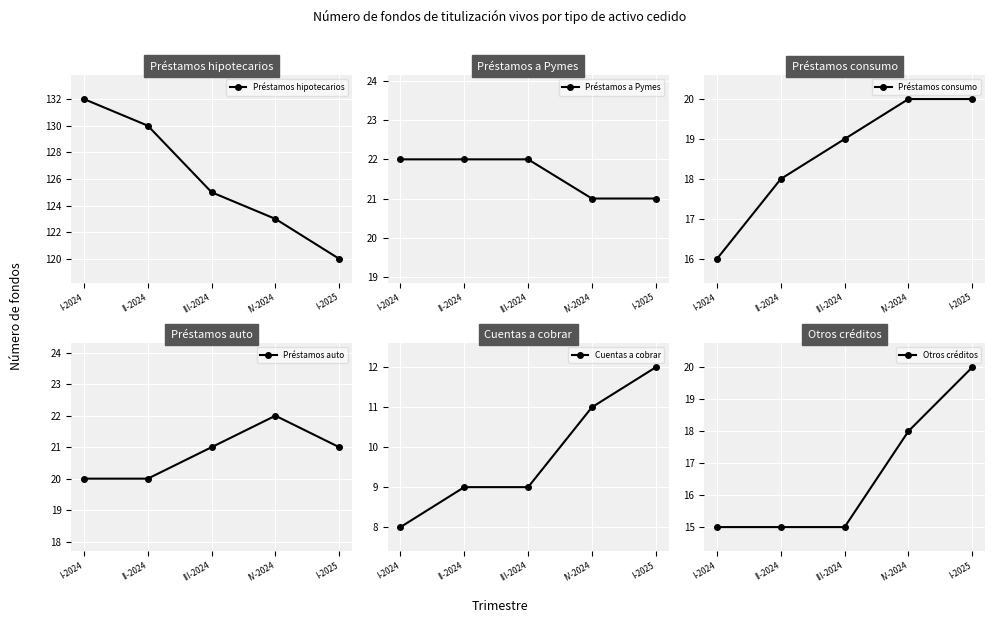

Reading left to right, list all the values displayed in this chart.

Préstamos hipotecarios: I-2024=132	II-2024=130	III-2024=125	IV-2024=123	I-2025=120
Préstamos a Pymes: I-2024=22	II-2024=22	III-2024=22	IV-2024=21	I-2025=21
Préstamos consumo: I-2024=16	II-2024=18	III-2024=19	IV-2024=20	I-2025=20
Préstamos auto: I-2024=20	II-2024=20	III-2024=21	IV-2024=22	I-2025=21
Cuentas a cobrar: I-2024=8	II-2024=9	III-2024=9	IV-2024=11	I-2025=12
Otros créditos: I-2024=15	II-2024=15	III-2024=15	IV-2024=18	I-2025=20